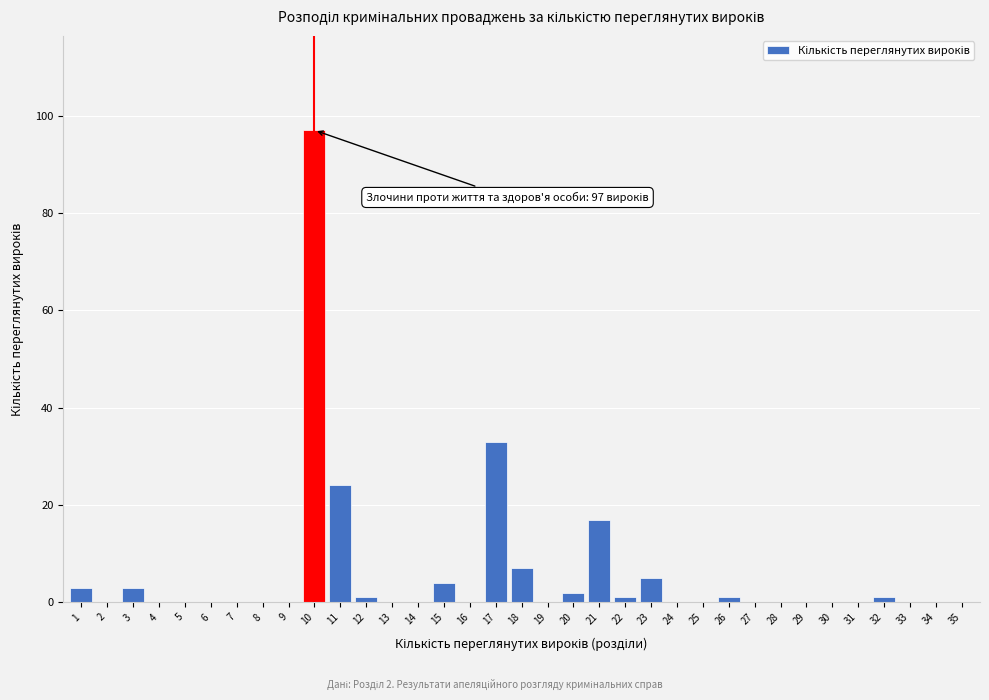

What is the maximum value shown in the chart?

97